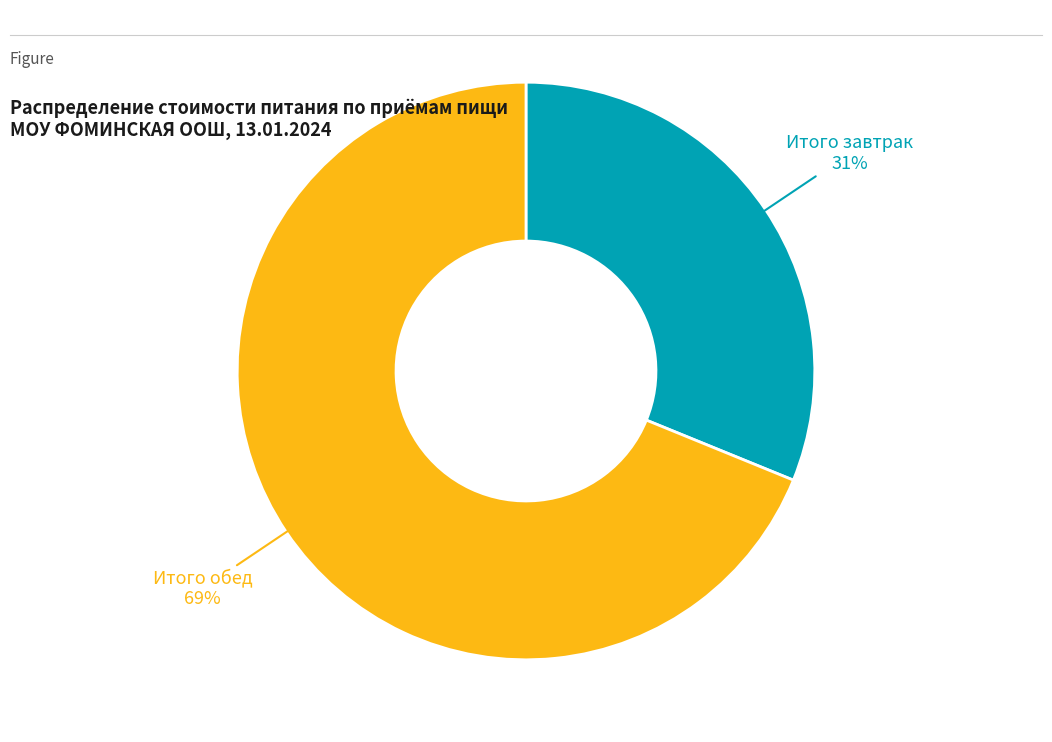

To the nearest percent, what is the average slice percentage?

50%